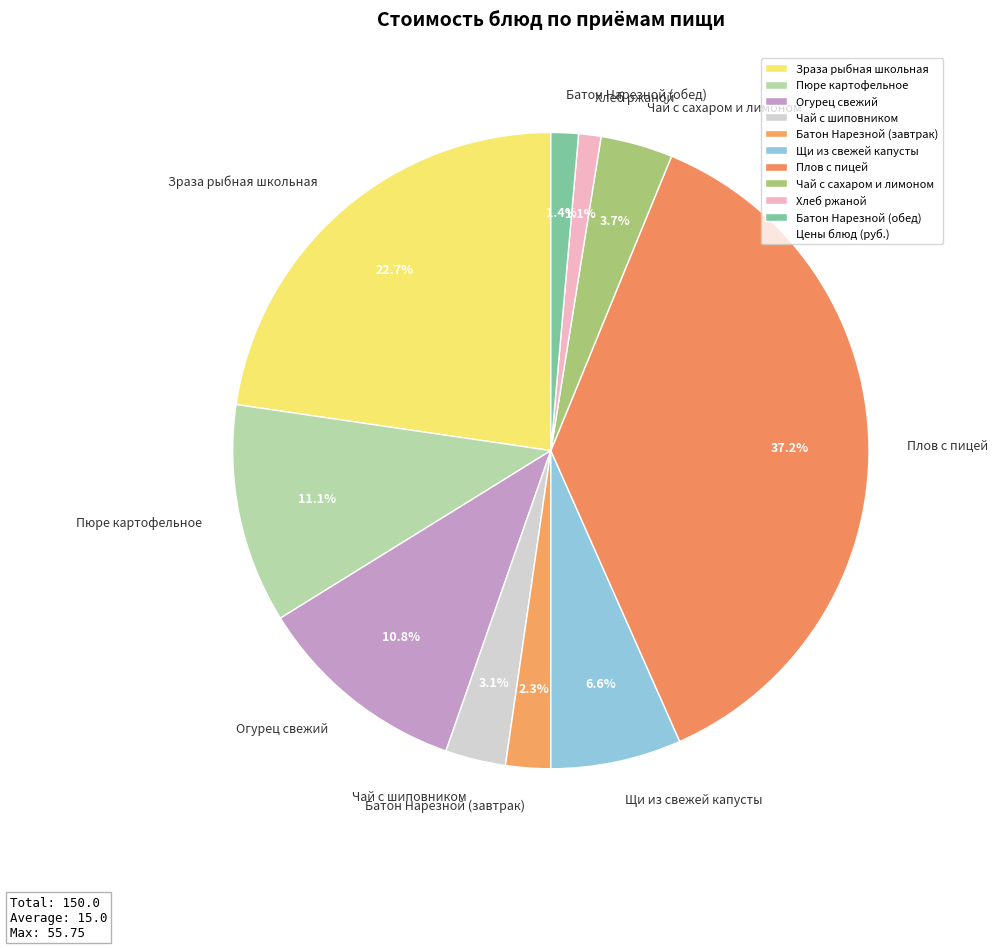

Which category has the biggest portion of the pie?

Плов с пицей